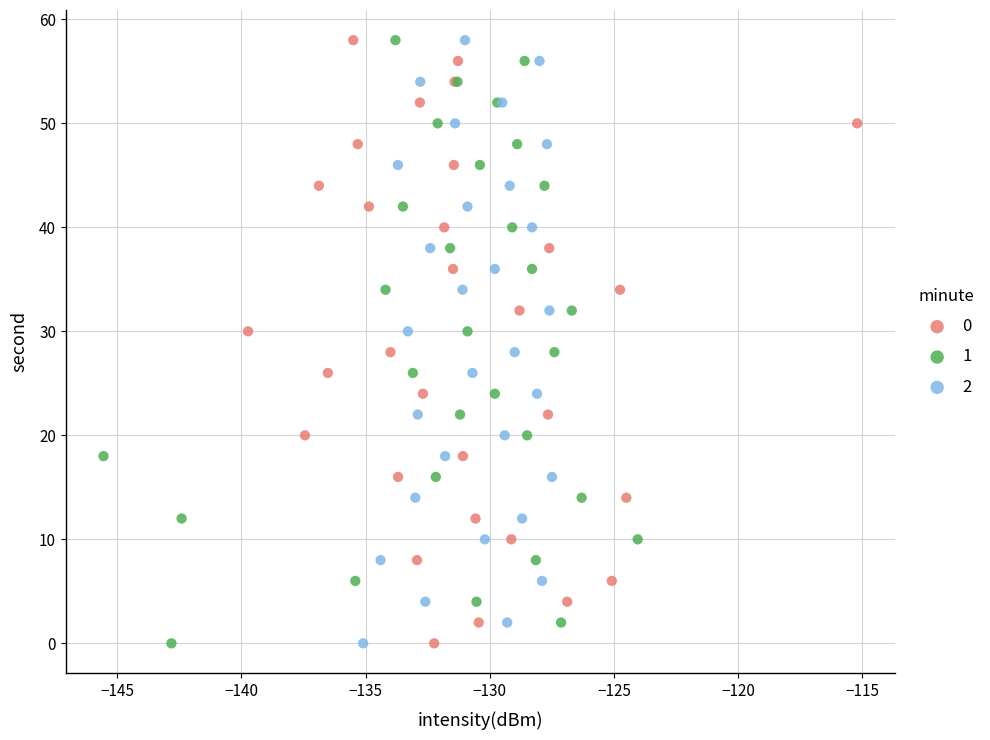

What are all the series names shown in the legend?

0, 1, 2